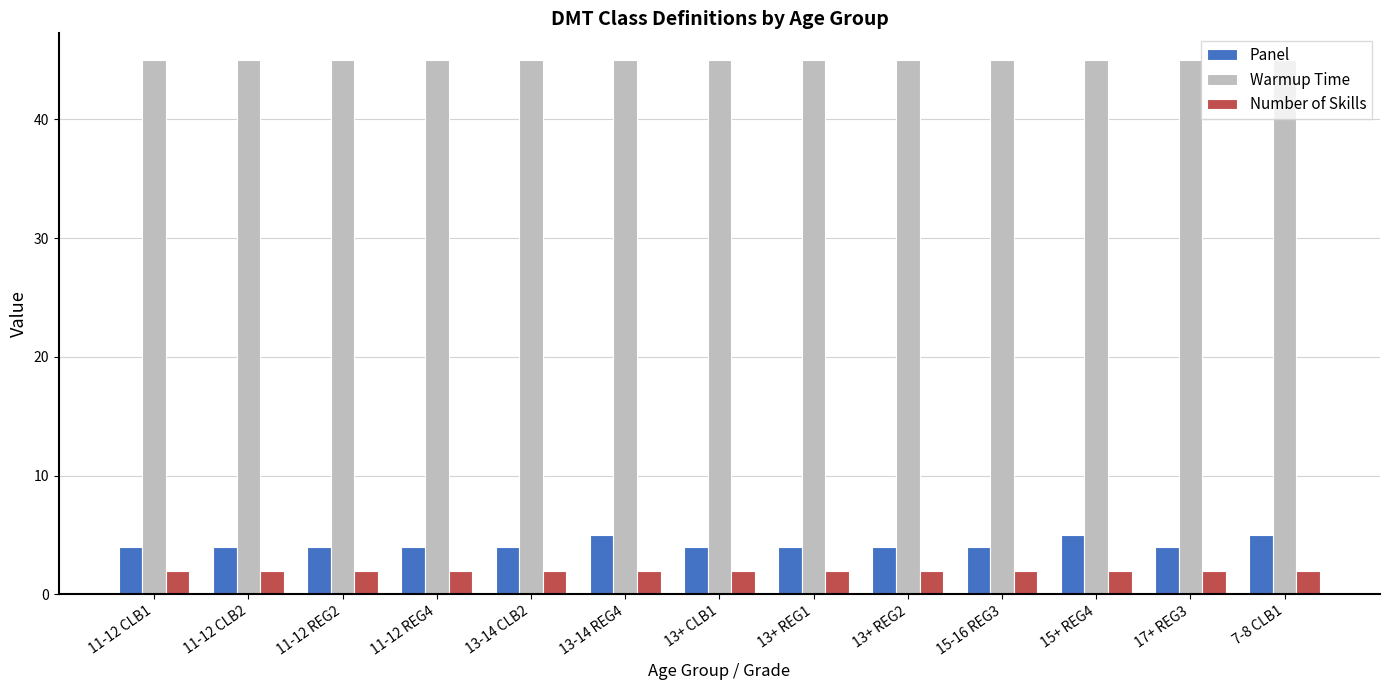

Reading left to right, extract all data points from this chart.

Panel: 11-12 CLB1=4	11-12 CLB2=4	11-12 REG2=4	11-12 REG4=4	13-14 CLB2=4	13-14 REG4=5	13+ CLB1=4	13+ REG1=4	13+ REG2=4	15-16 REG3=4	15+ REG4=5	17+ REG3=4	7-8 CLB1=5
Warmup Time: 11-12 CLB1=45	11-12 CLB2=45	11-12 REG2=45	11-12 REG4=45	13-14 CLB2=45	13-14 REG4=45	13+ CLB1=45	13+ REG1=45	13+ REG2=45	15-16 REG3=45	15+ REG4=45	17+ REG3=45	7-8 CLB1=45
Number of Skills: 11-12 CLB1=2	11-12 CLB2=2	11-12 REG2=2	11-12 REG4=2	13-14 CLB2=2	13-14 REG4=2	13+ CLB1=2	13+ REG1=2	13+ REG2=2	15-16 REG3=2	15+ REG4=2	17+ REG3=2	7-8 CLB1=2